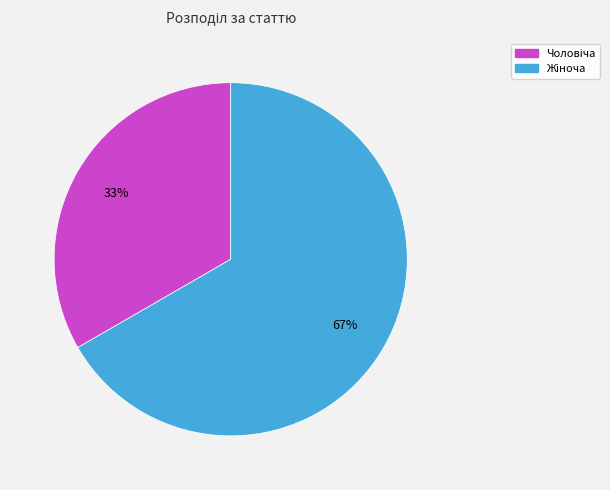

To the nearest percent, what is the average slice percentage?

50%